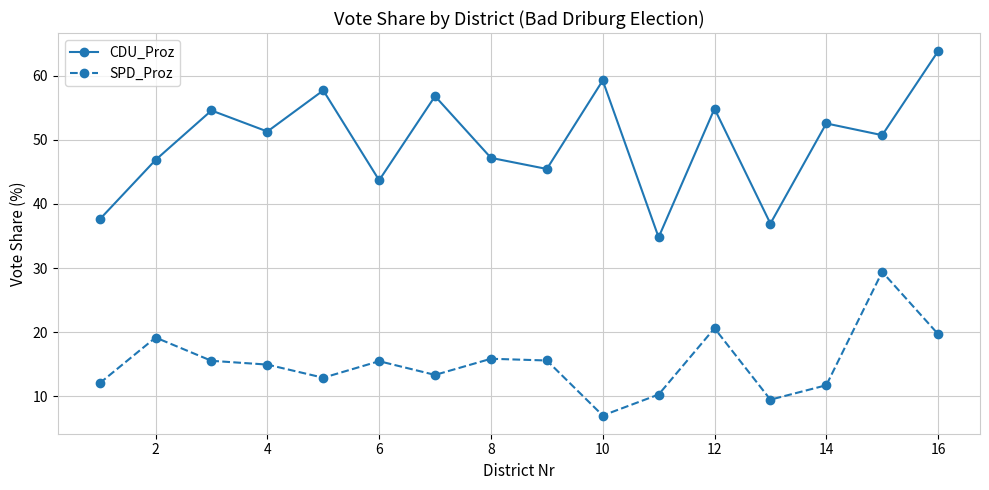

True or false: CDU_Proz and SPD_Proz cross at least once.

False